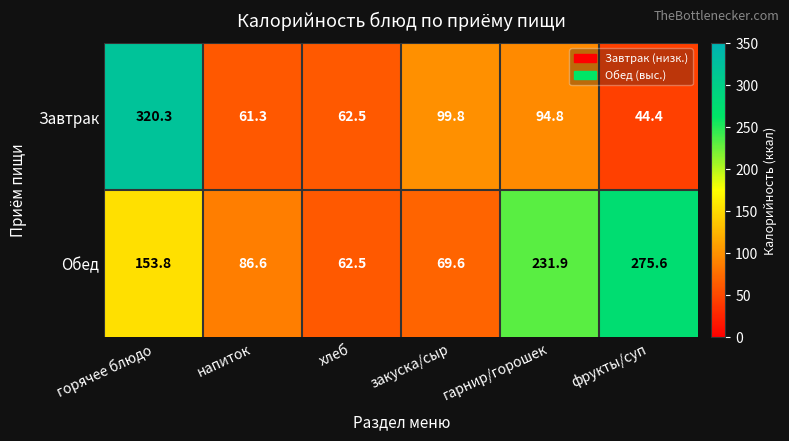

The value of Обед at фрукты/суп is 275.6. True or false?

True